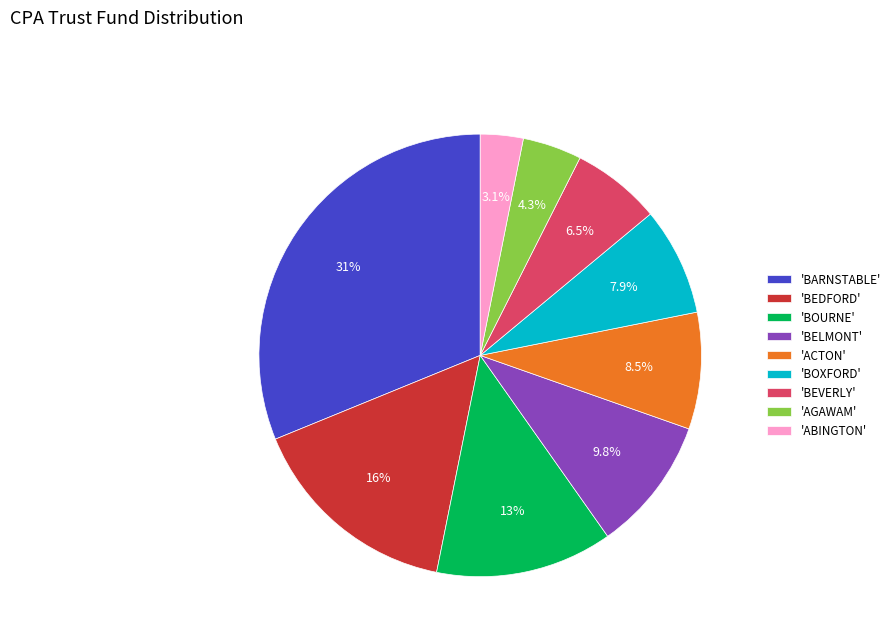

Approximately how many times larger is the value at 'BOURNE' compared to 'AGAWAM'?

3.0